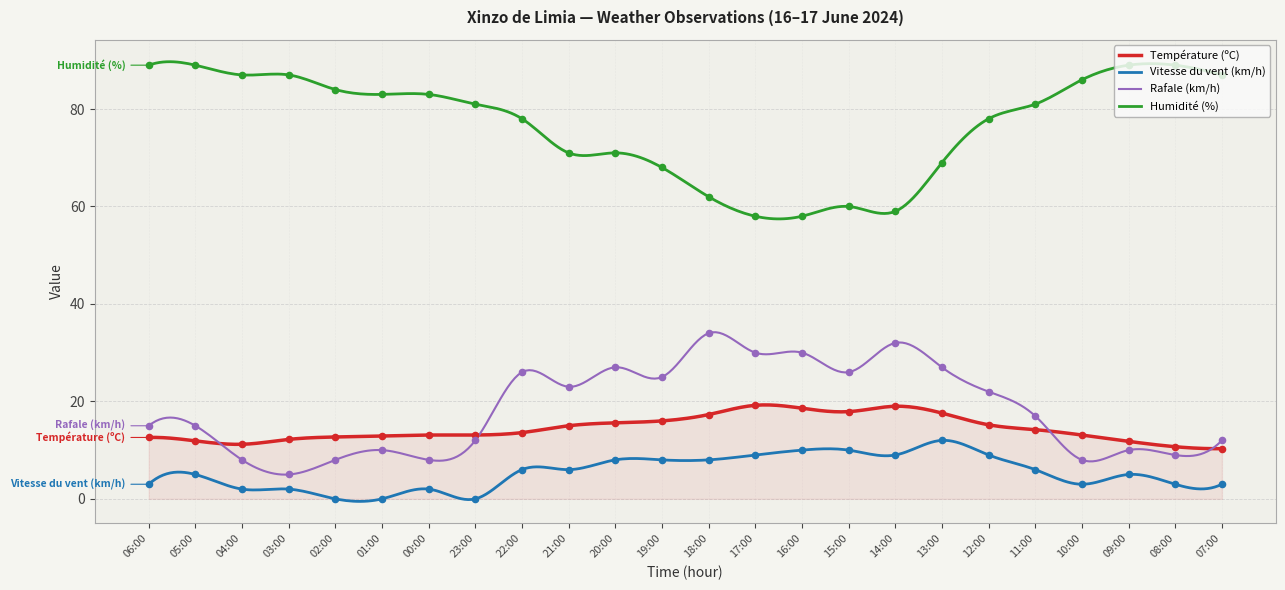

Which series has the largest total across all categories?

Humidité (%)